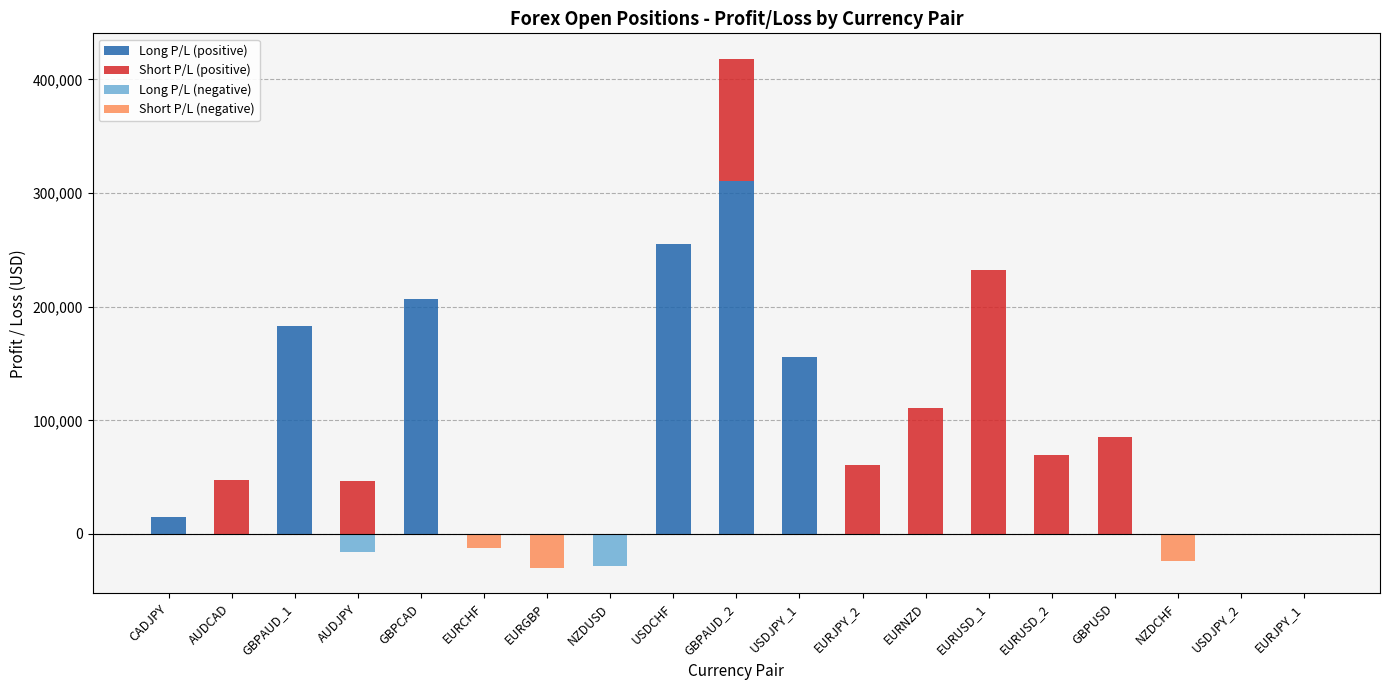

How many data points in Short P/L (positive) are above 0?

8